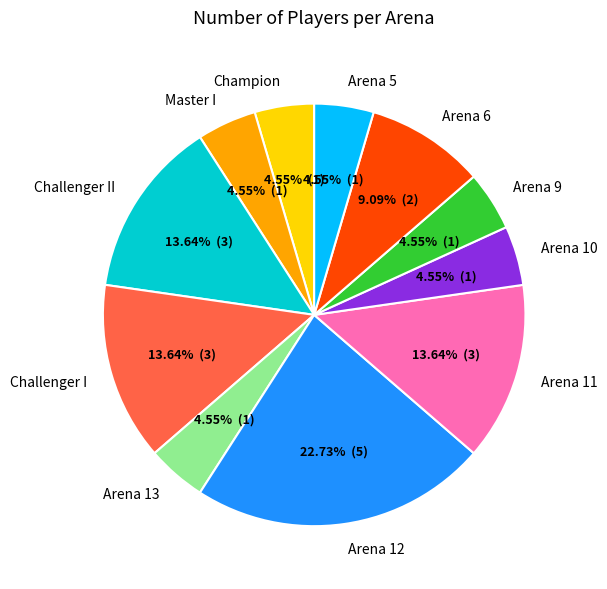

What is the largest slice in the pie chart?

Arena 12